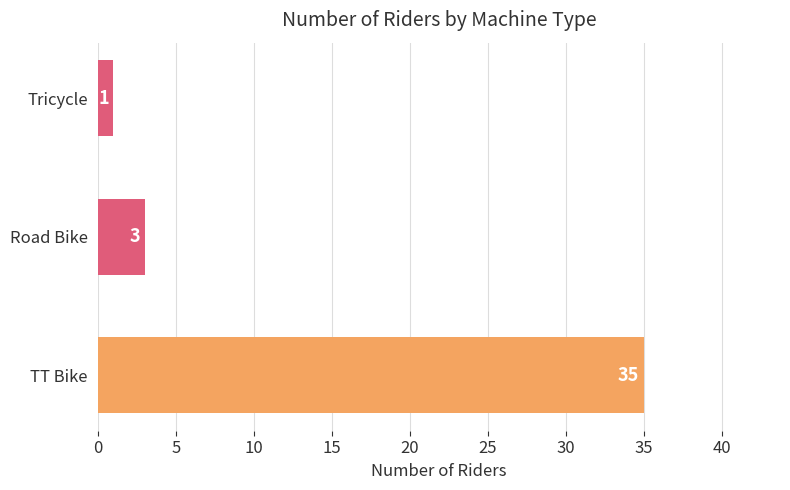

Rank the categories by value from lowest to highest.

Tricycle, Road Bike, TT Bike